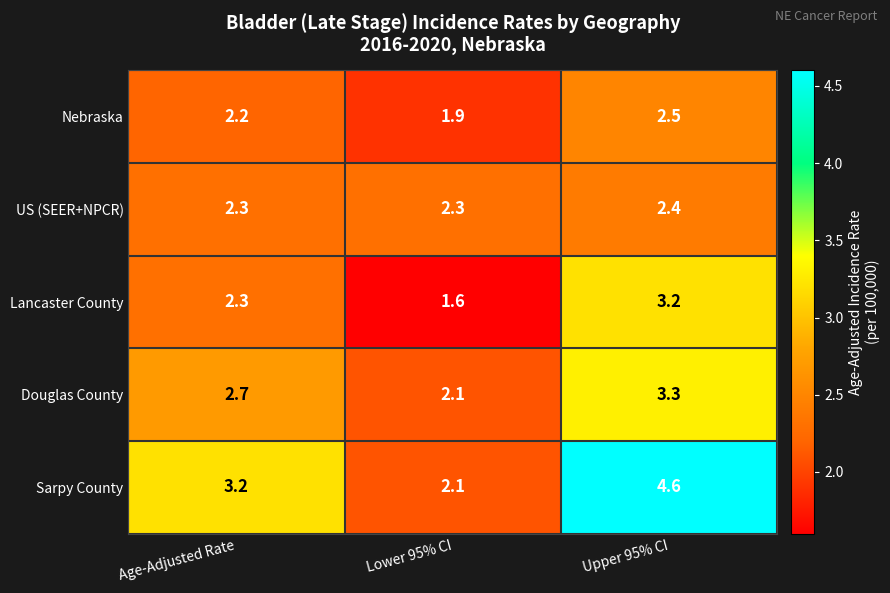

Where is Nebraska nearest to the value 2?

Lower 95% CI